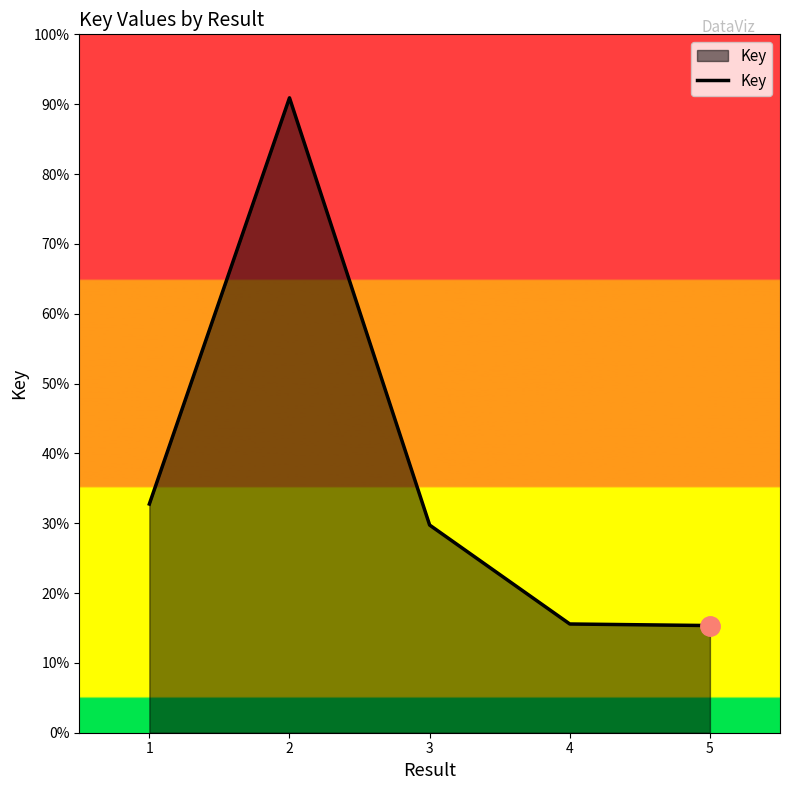

Rank the categories by value from highest to lowest.

2, 1, 3, 4, 5